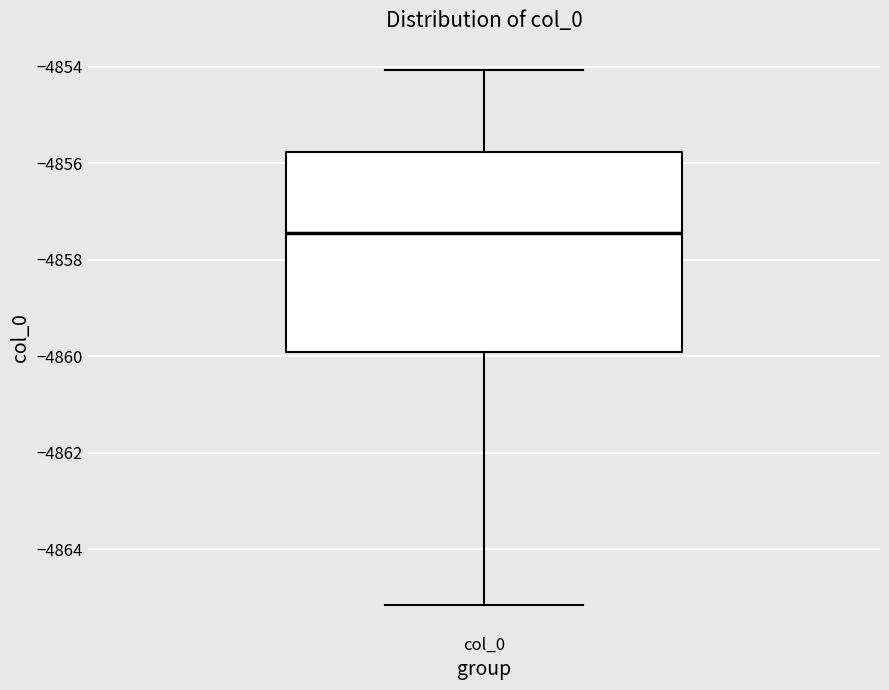

Where does the lower whisker of the box for col_0 end on the y-axis? The values are not printed on the chart, so give them approximately, as read against the axis.

-4865.2